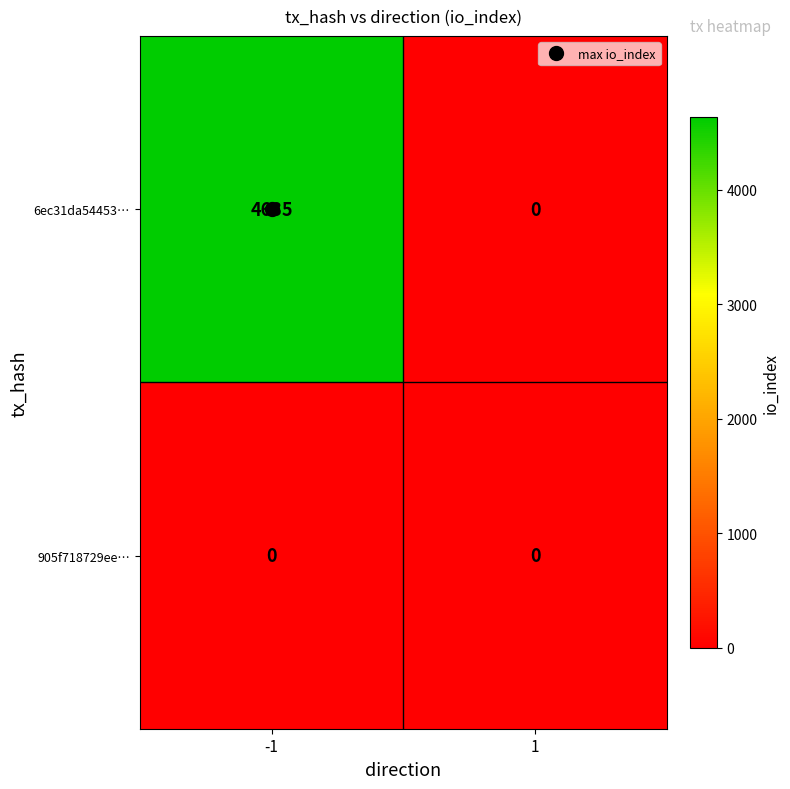

Rank the series at -1 from highest to lowest value.

6ec31da54453…, 905f718729ee…